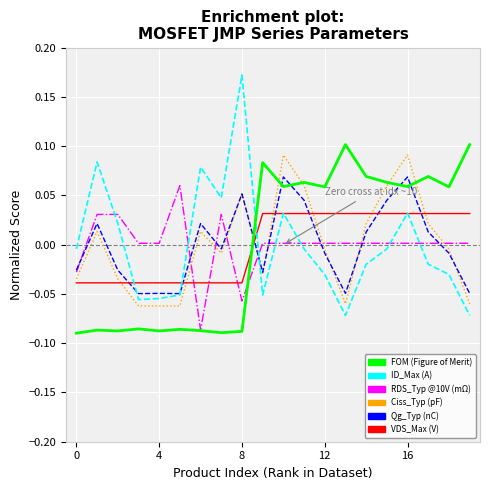

How many lines are shown in the chart?

6